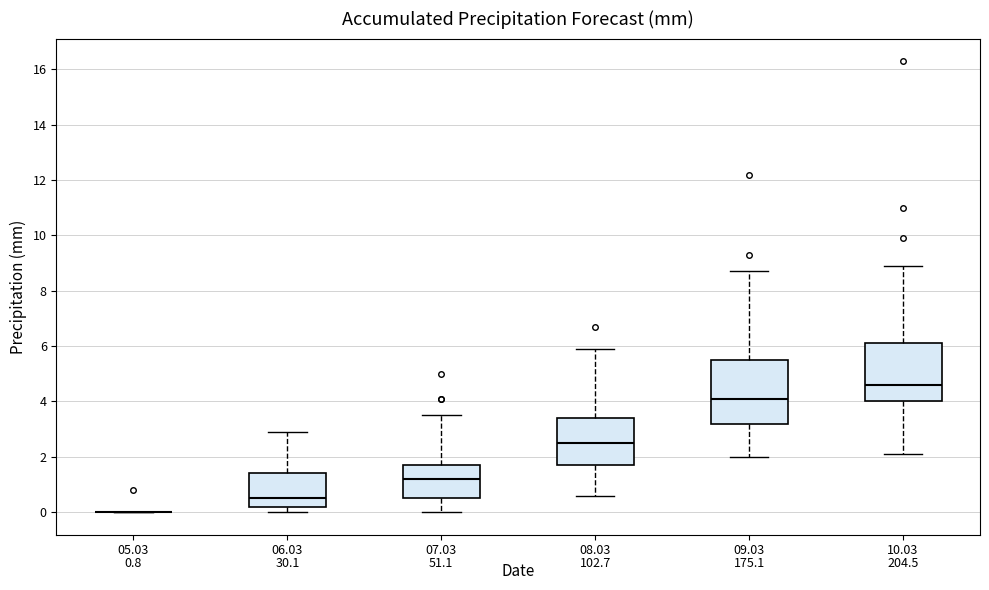

Comparing the boxes themselves (not the whiskers), which one is the tallest?

09.03